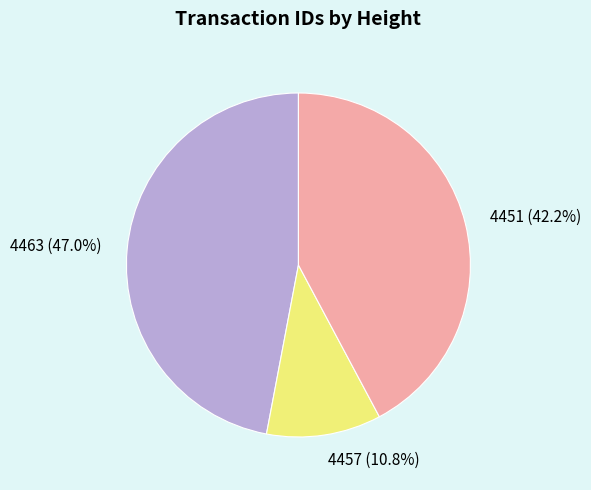

Rank the categories by value from highest to lowest.

4463, 4451, 4457